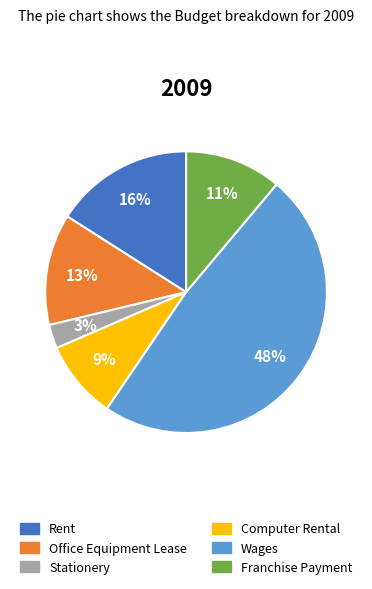

Is it true that Wages is 63% of the pie?

False